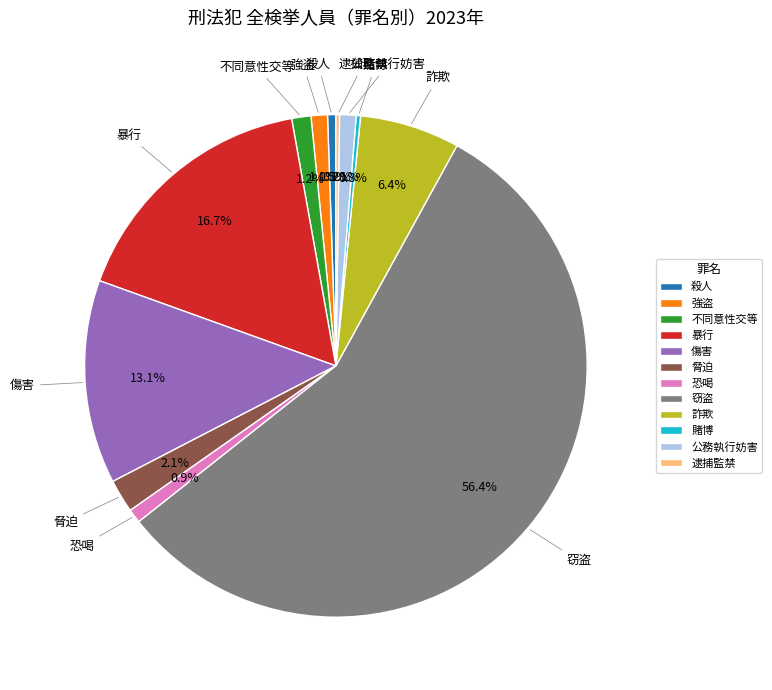

What percentage is the 脅迫 slice, to the nearest percent?

2%